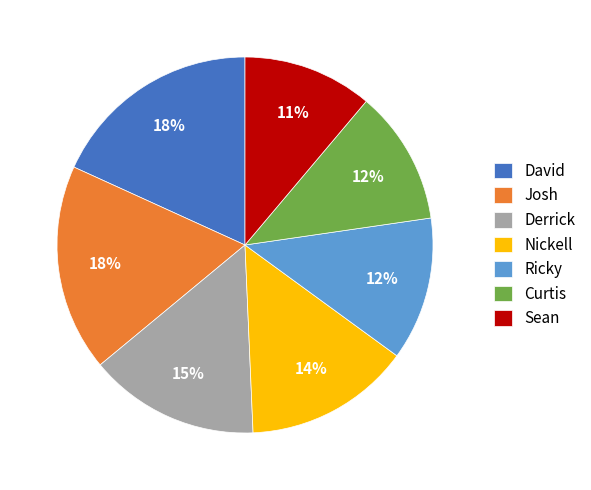

To the nearest percent, what portion does Sean represent?

11%